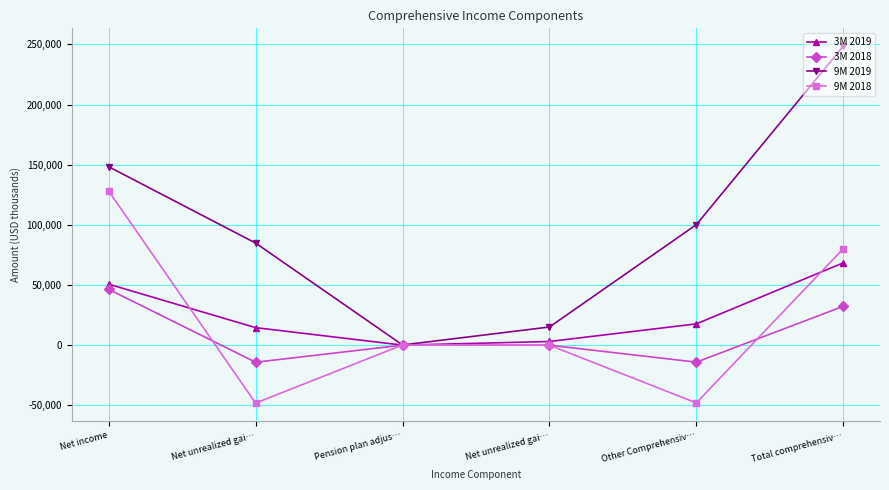

At Total comprehensiv…, list the series in order from smallest to largest.

3M 2018, 3M 2019, 9M 2018, 9M 2019